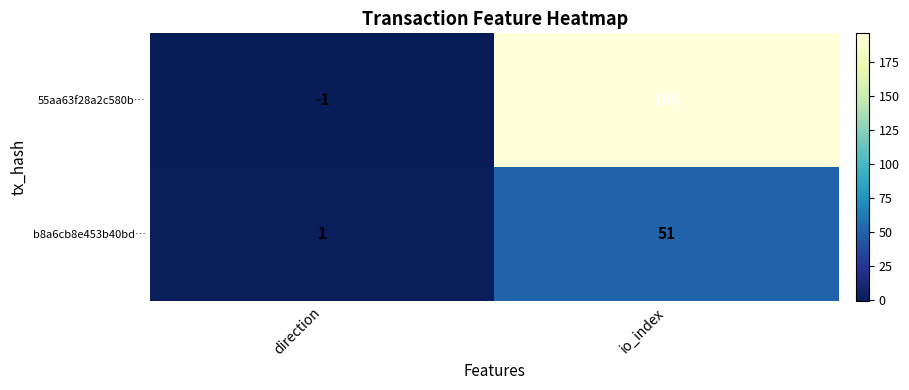

Which series has the largest range (max minus min)?

55aa63f28a2c580b…